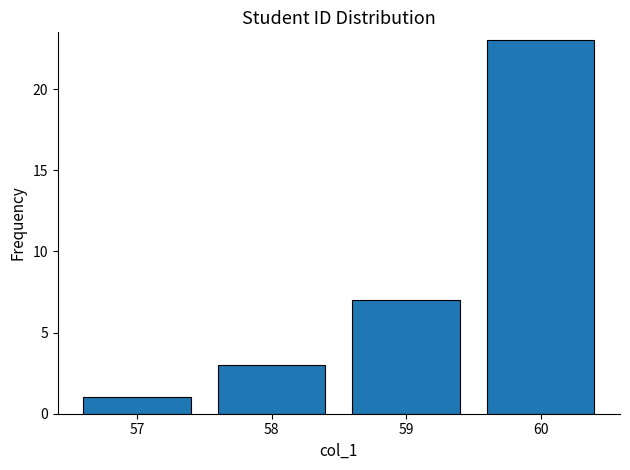

Reading left to right, extract all data points from this chart.

57=1	58=3	59=7	60=23